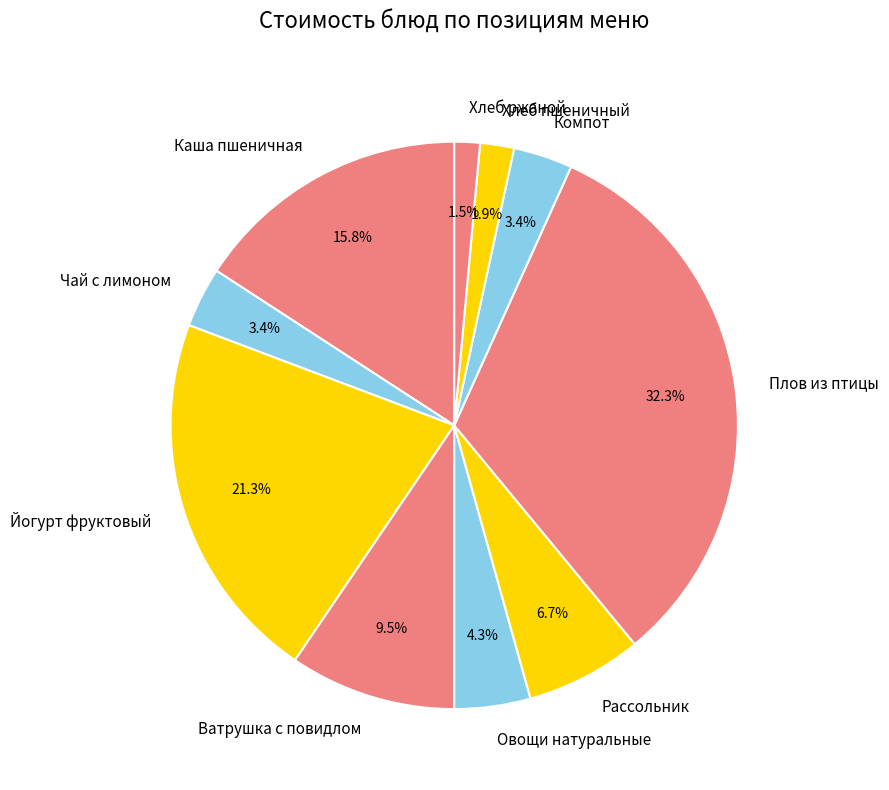

Does any single category account for the majority?

No